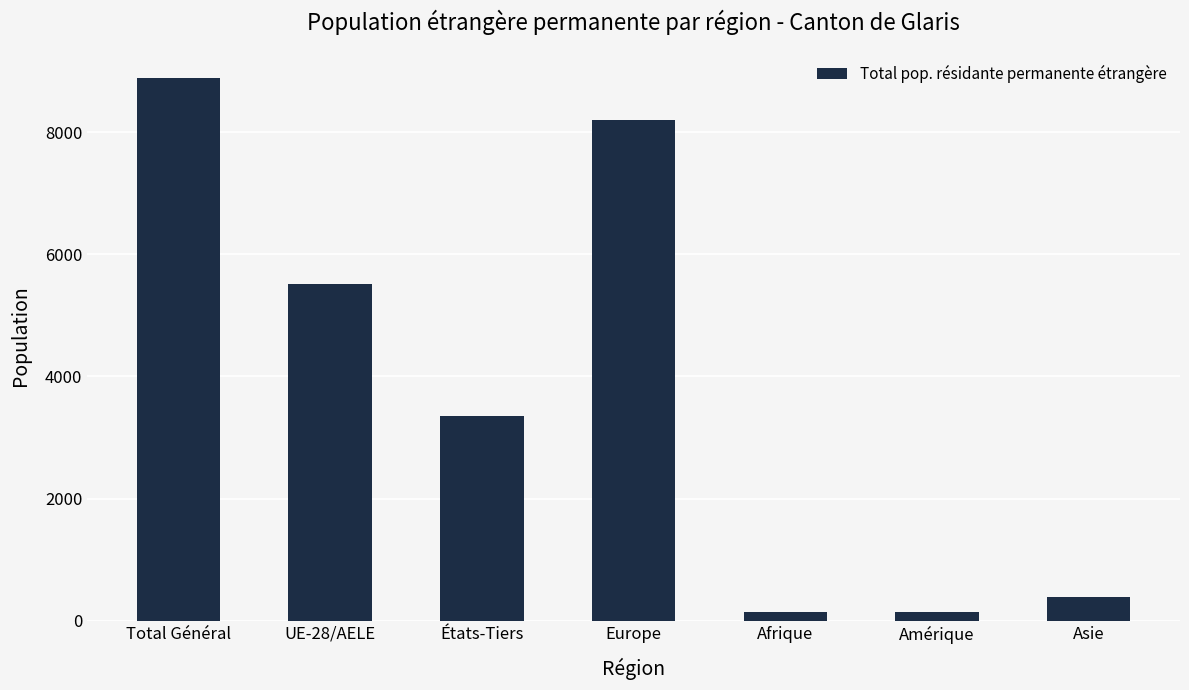

What is the label of the 4th bar from the left?

Europe